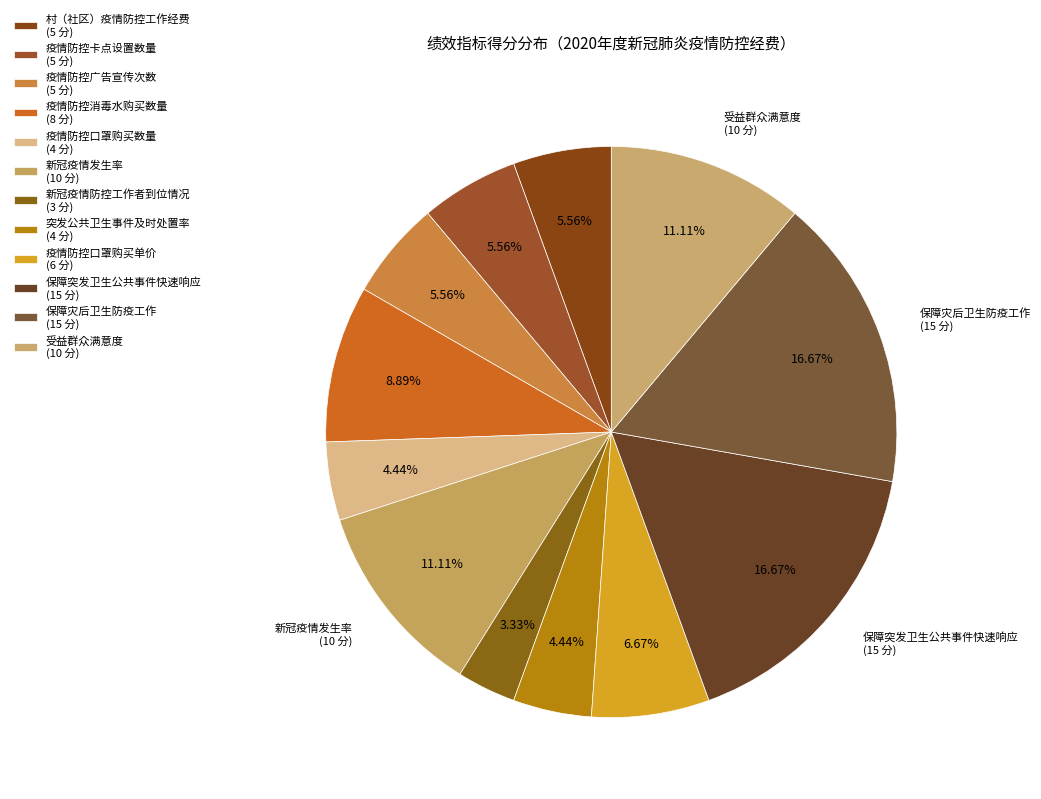

What percentage is the 村（社区）疫情防控工作经费 slice, to the nearest percent?

6%